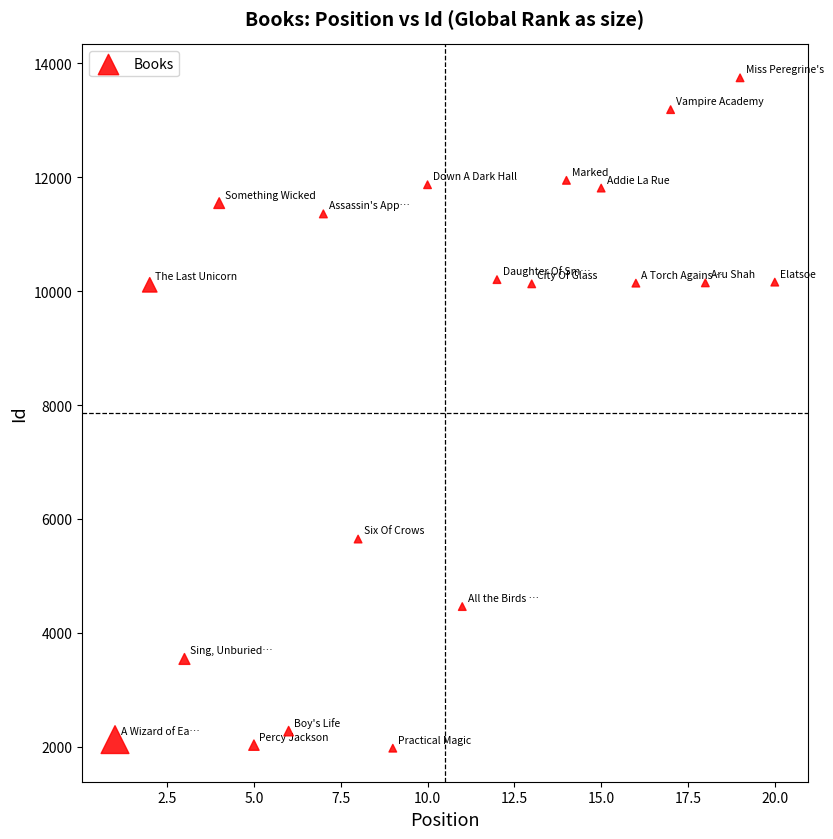

What is the range of Y values (max minus min)?

11776